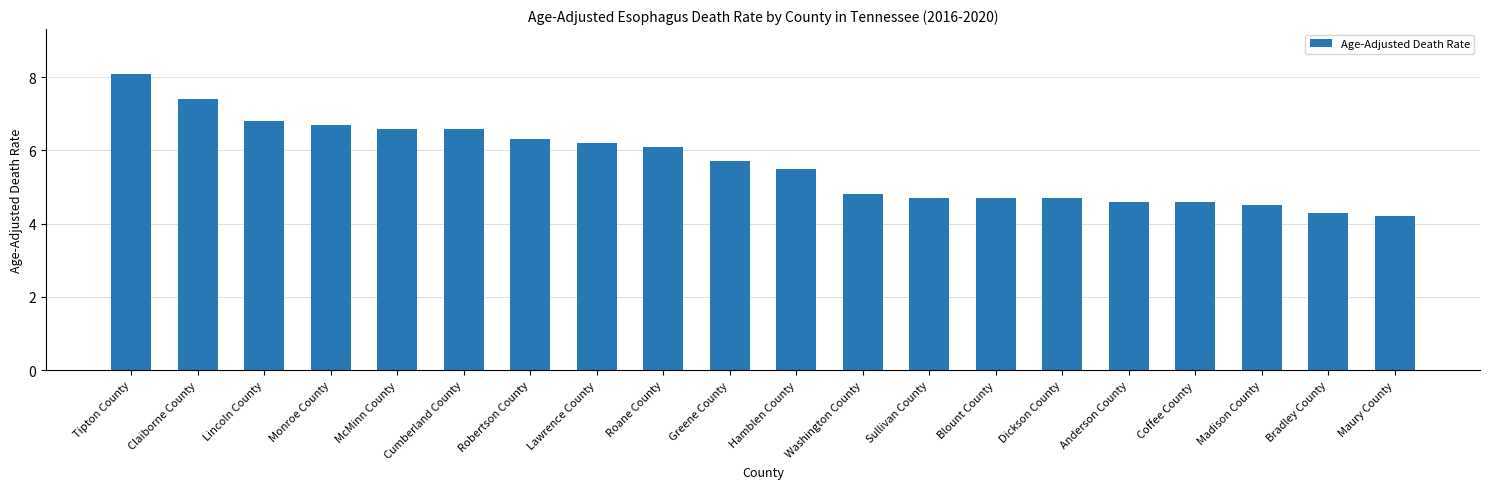

What is the change in value from McMinn County to Sullivan County?

-1.9